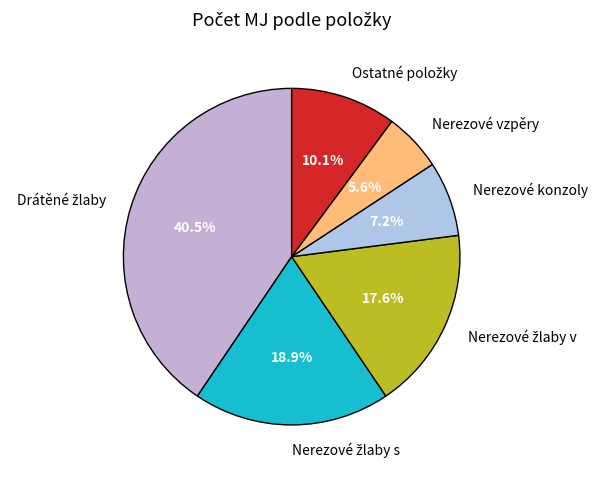

Count the number of slices in the pie.

6